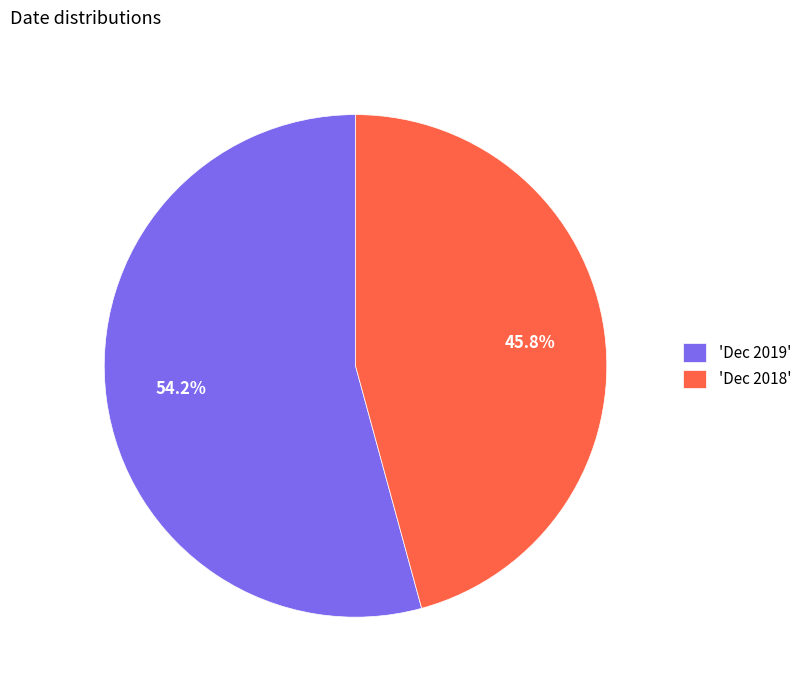

Which has a higher value, 'Dec 2019' or 'Dec 2018'?

'Dec 2019'